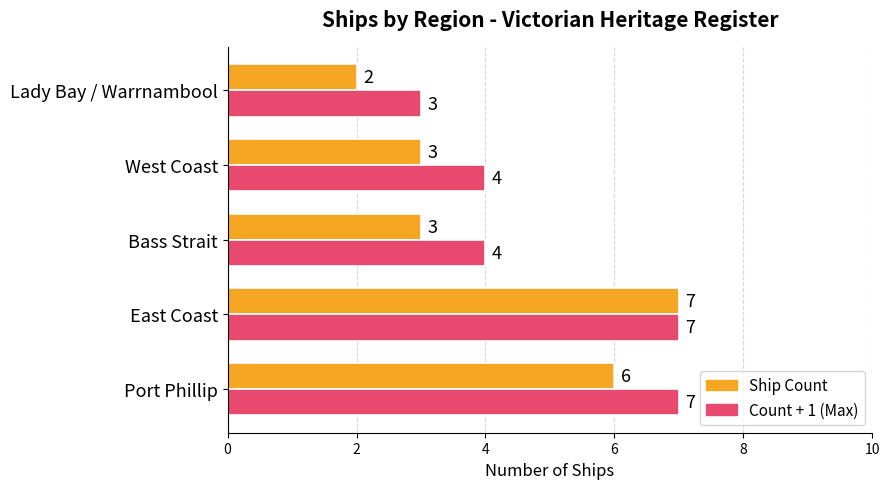

What is the total value across all series at West Coast?

7